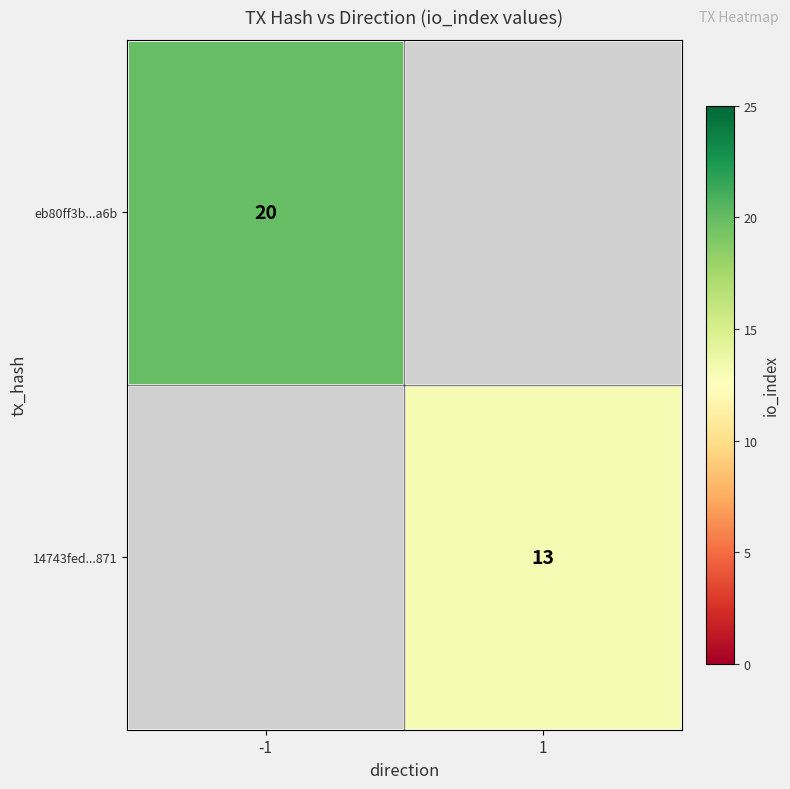

True or false: eb80ff3b...a6b has a value of 20 at -1.

True